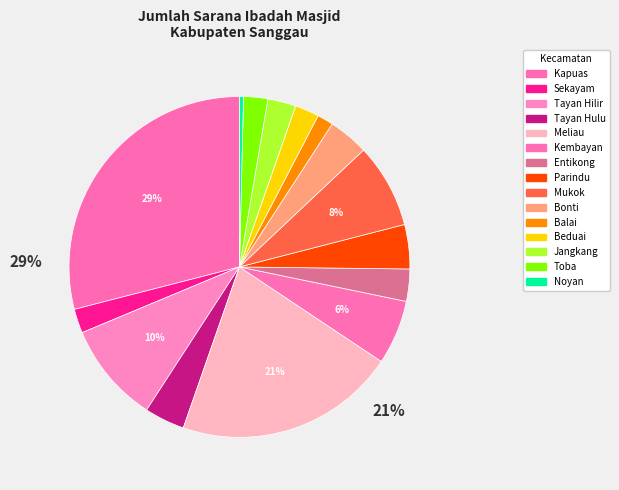

How many segments does this pie chart have?

15